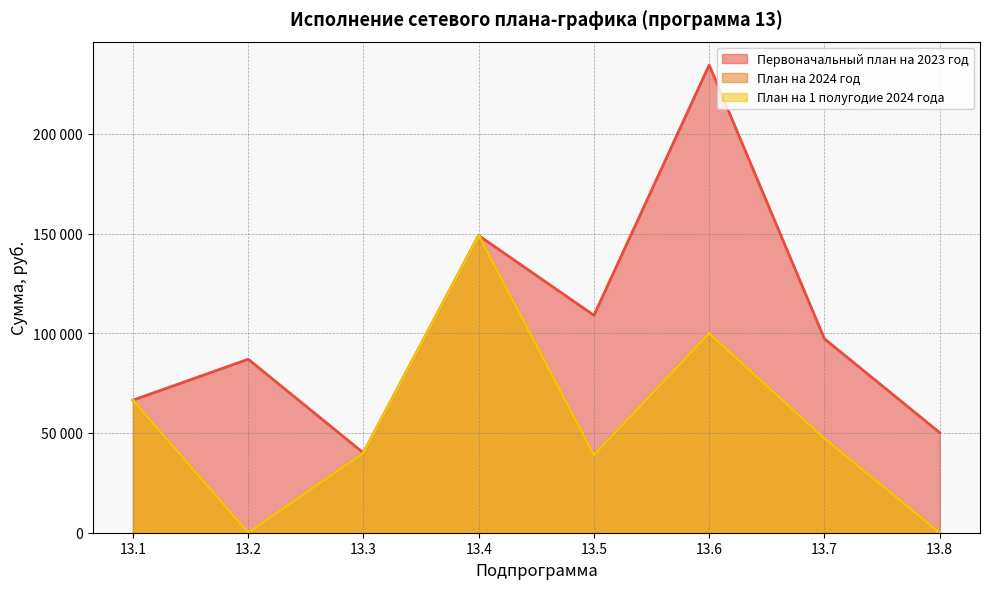

What is the average value of the План на 2024 год series?

55212